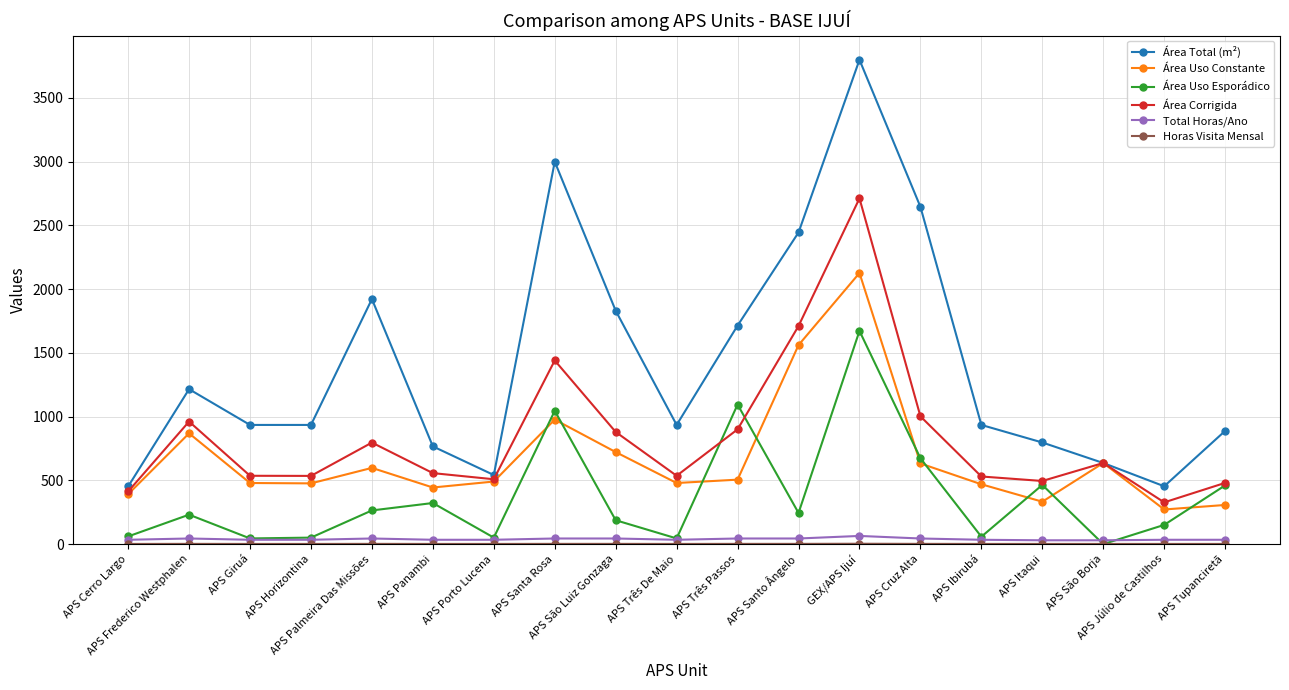

The value of Área Total (m²) at APS Três De Maio is 935.0. True or false?

True